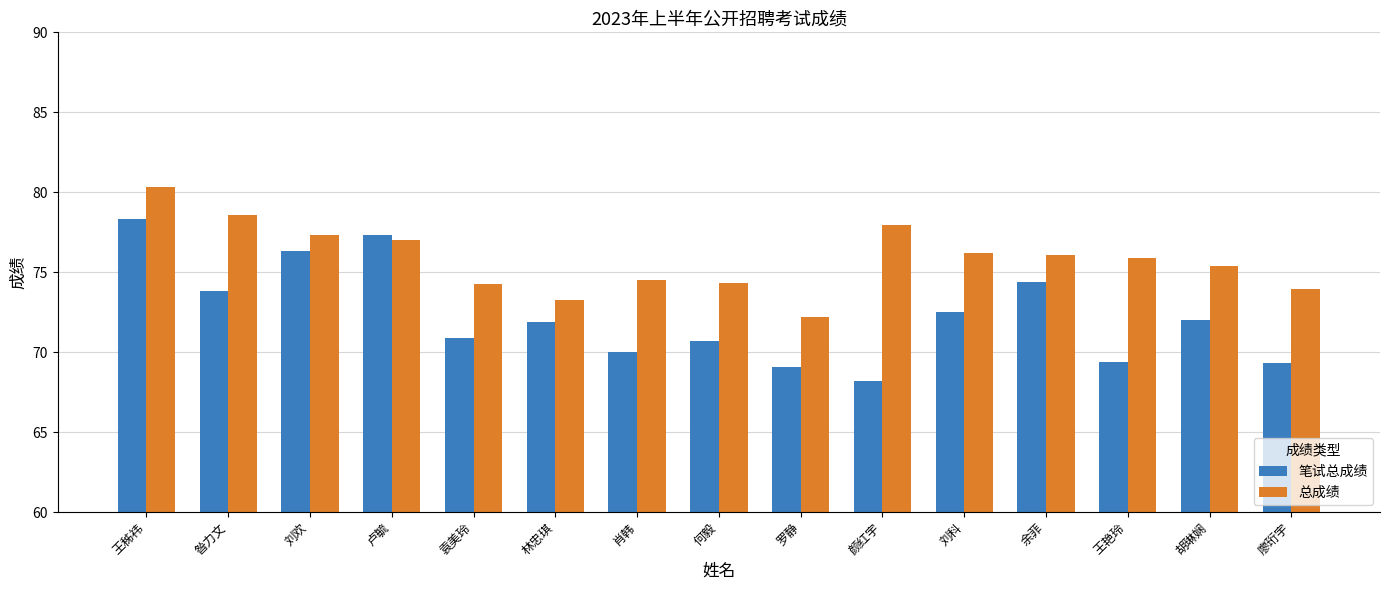

Rank the series by their average value, from lowest to highest.

笔试总成绩, 总成绩